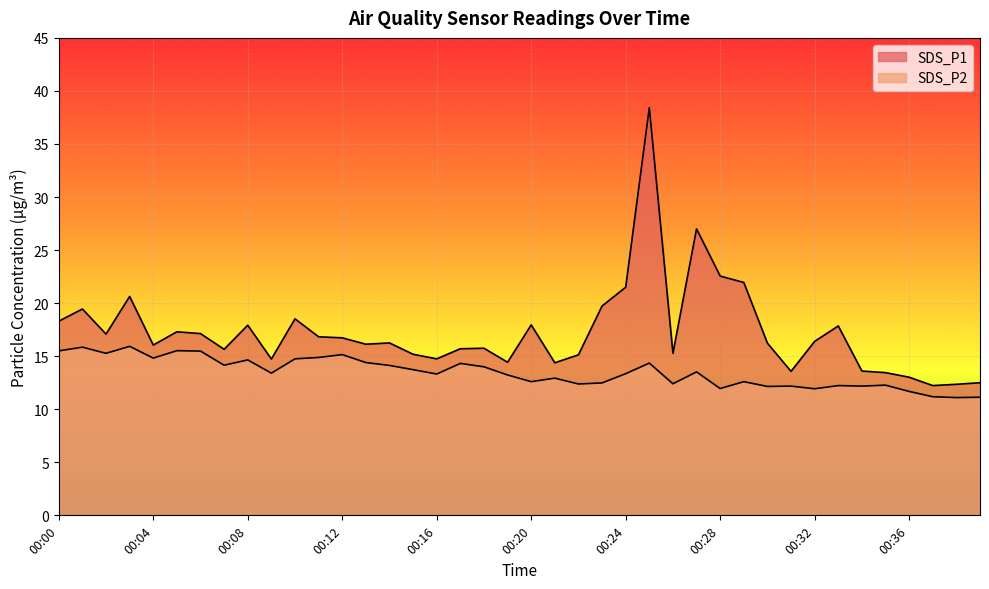

How many distinct data groups are displayed?

2